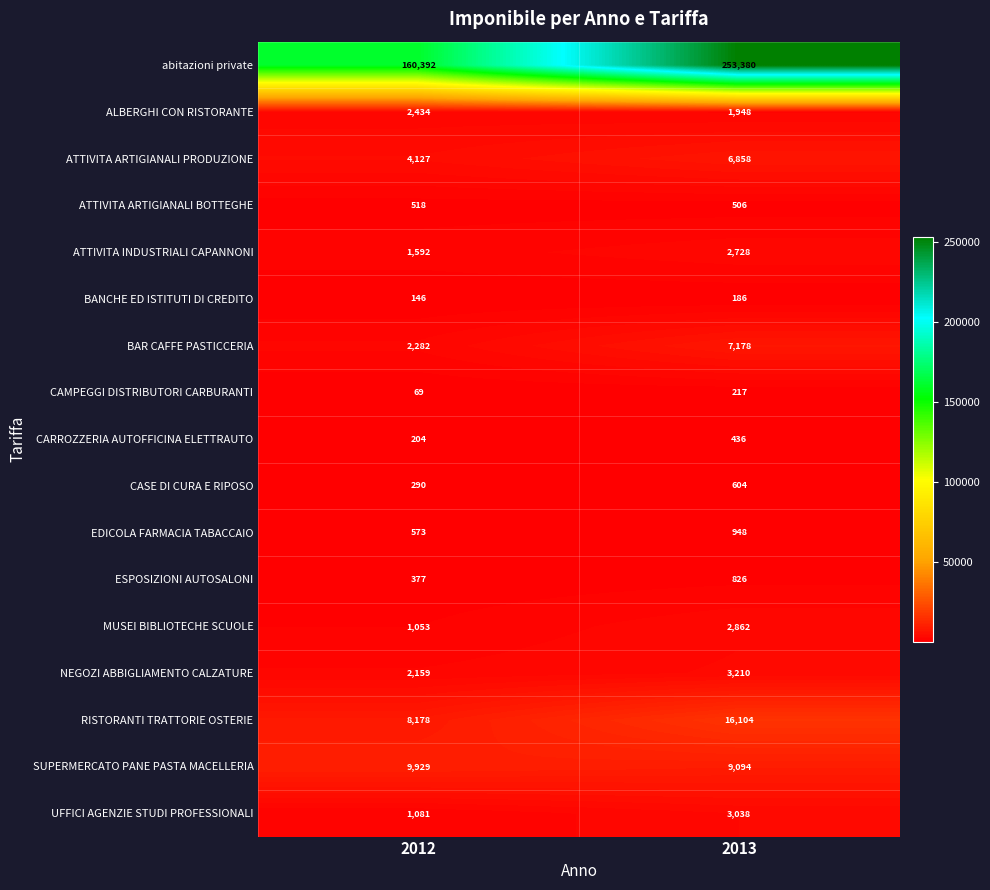

Between 2012 and 2013, which series saw the biggest shift?

abitazioni private